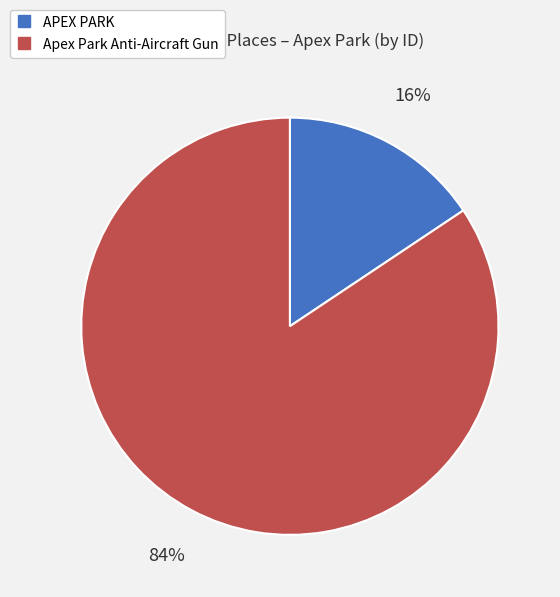

Which category has the biggest portion of the pie?

Apex Park Anti-Aircraft Gun